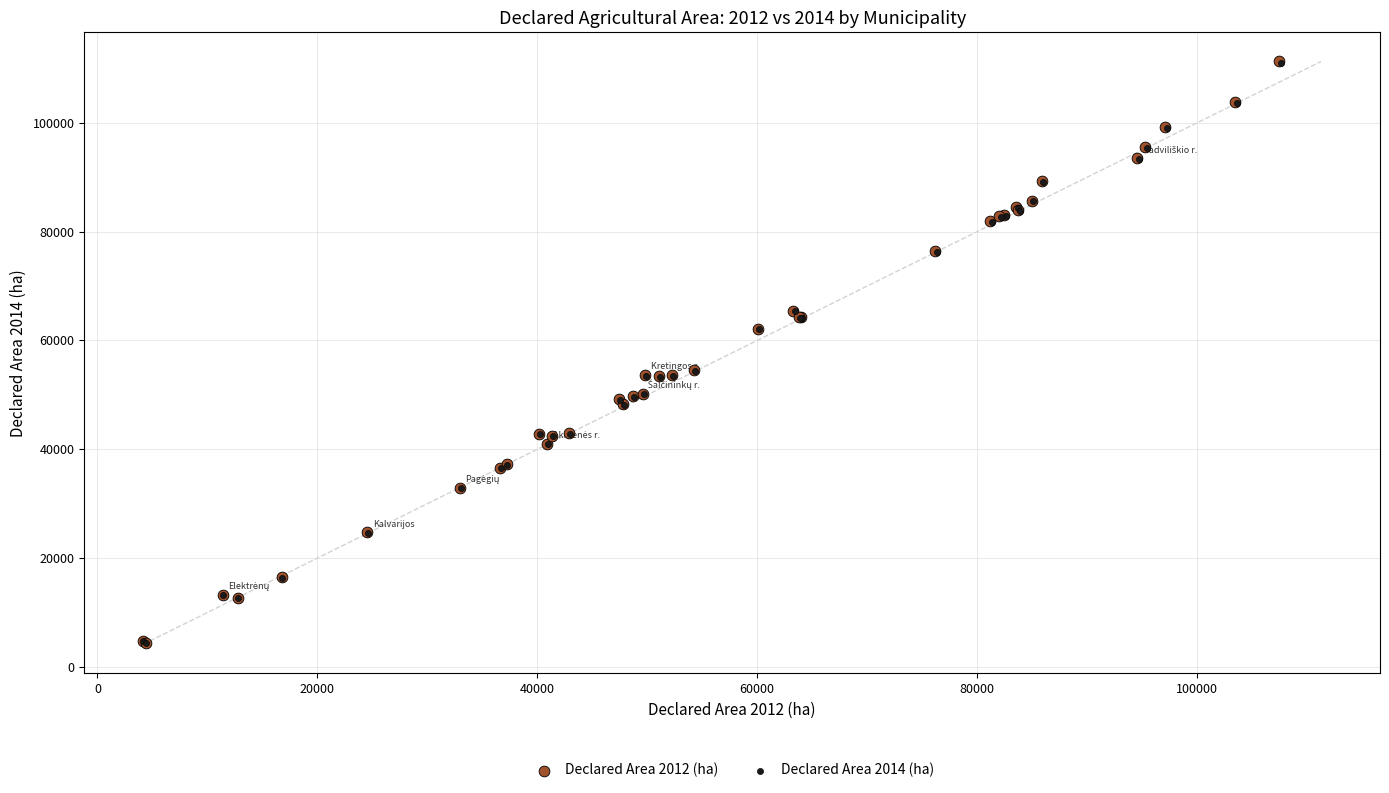

What are all the series names shown in the legend?

Declared Area 2012 (ha), Declared Area 2014 (ha)